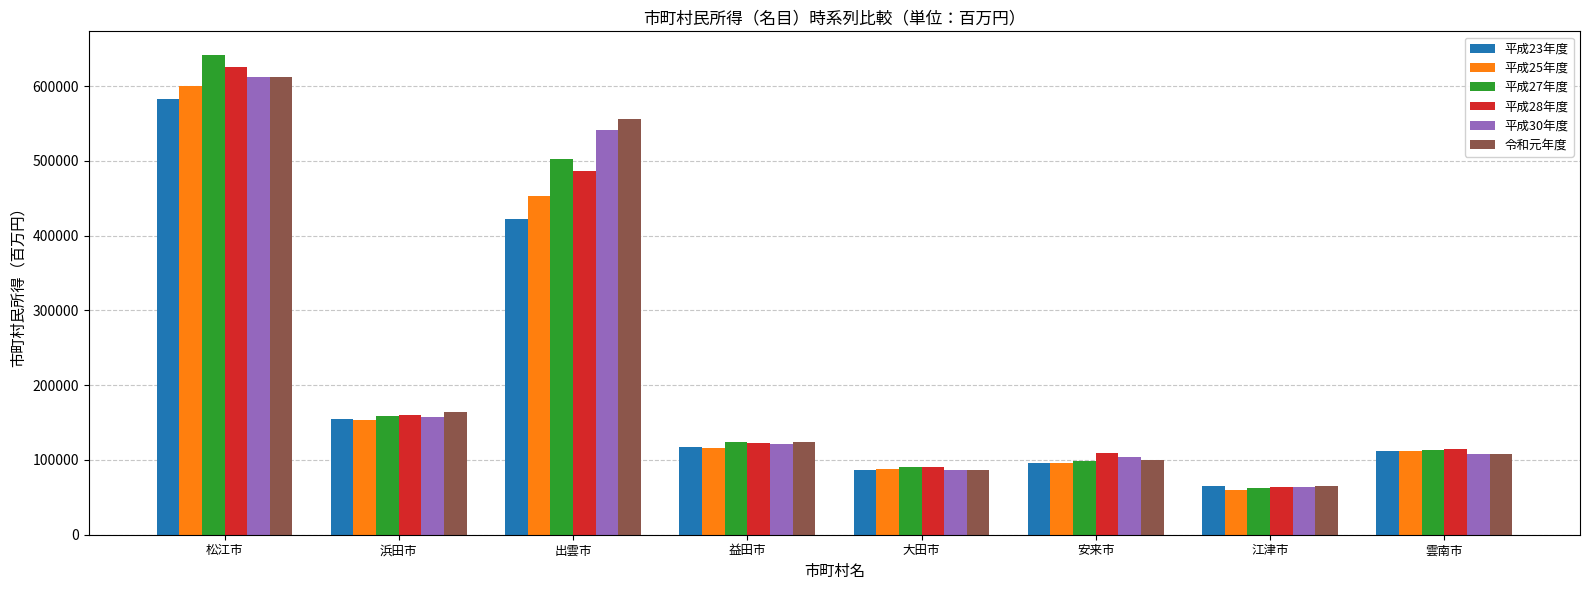

How many groups of bars are there?

8